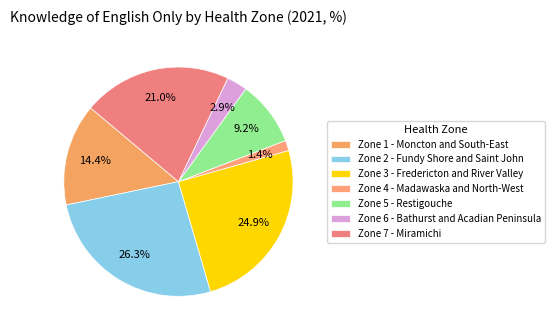

What percentage is the Zone 7 - Miramichi slice, to the nearest percent?

21%